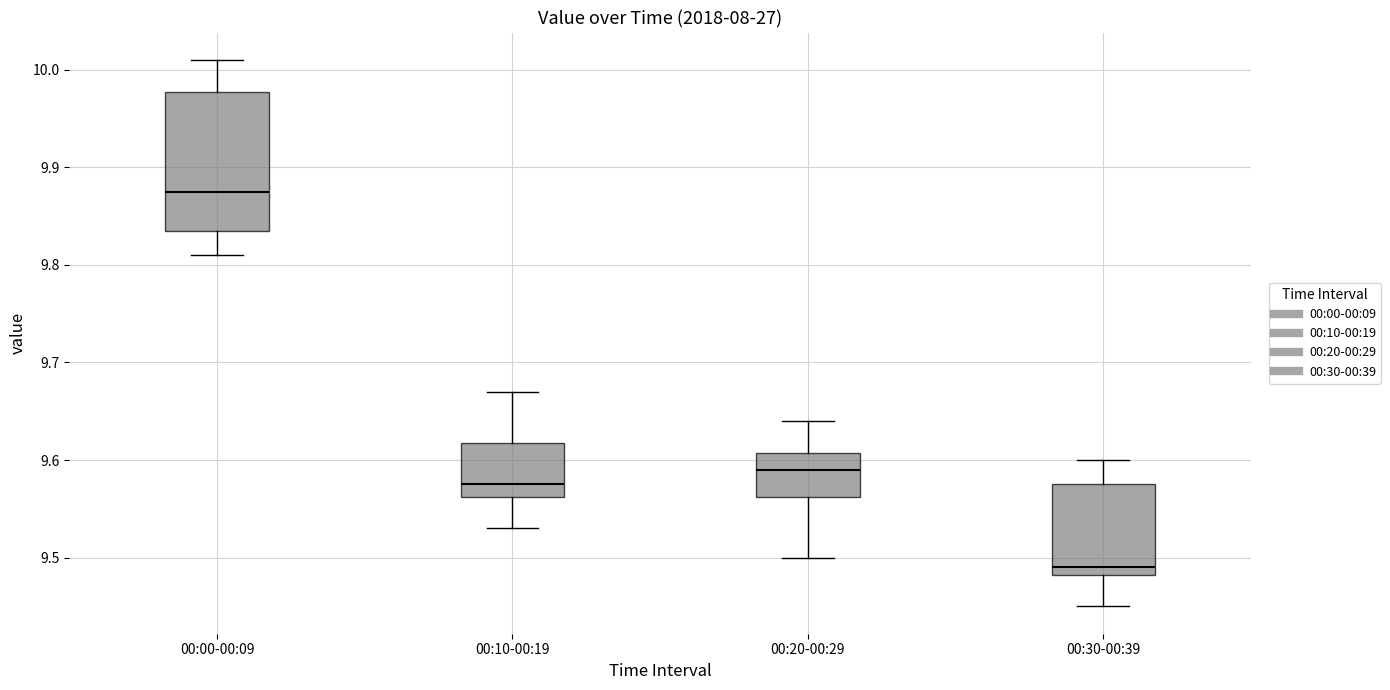

Where does the median line of the box for 00:10-00:19 sit on the y-axis? The values are not printed on the chart, so give them approximately, as read against the axis.

9.58